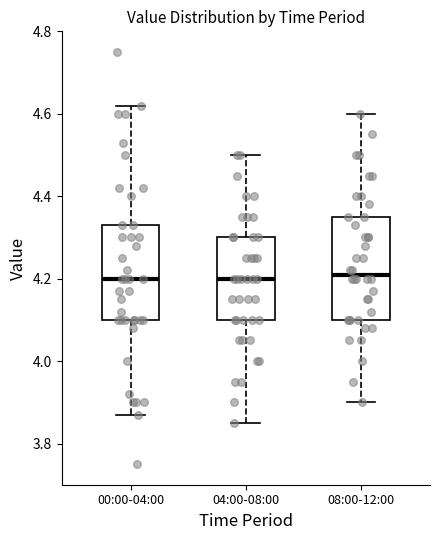

Where does the lower whisker of the box for 00:00-04:00 end on the y-axis? The values are not printed on the chart, so give them approximately, as read against the axis.

3.88